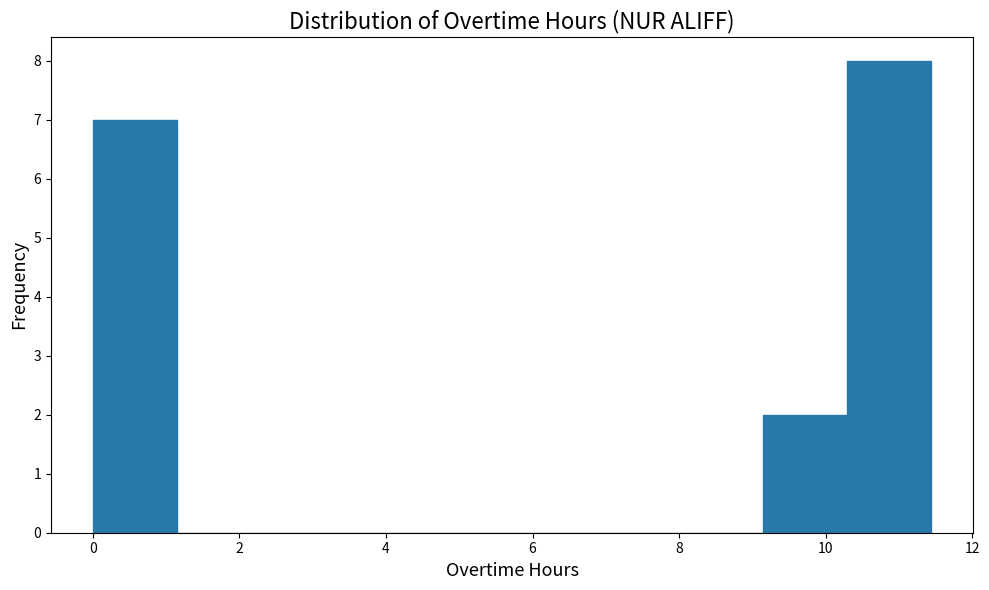

Reading left to right, list every bar in this chart as the range it spans on the x-axis followed by its height. Neither the bar edges nor the heights are printed on the chart, so give them approximately, as read against the axes.

0.0 to 1.2: 7
1.2 to 2.2: 0
2.2 to 3.4: 0
3.4 to 4.6: 0
4.6 to 5.8: 0
5.8 to 6.8: 0
6.8 to 8.0: 0
8.0 to 9.2: 0
9.2 to 10.2: 2
10.2 to 11.4: 8